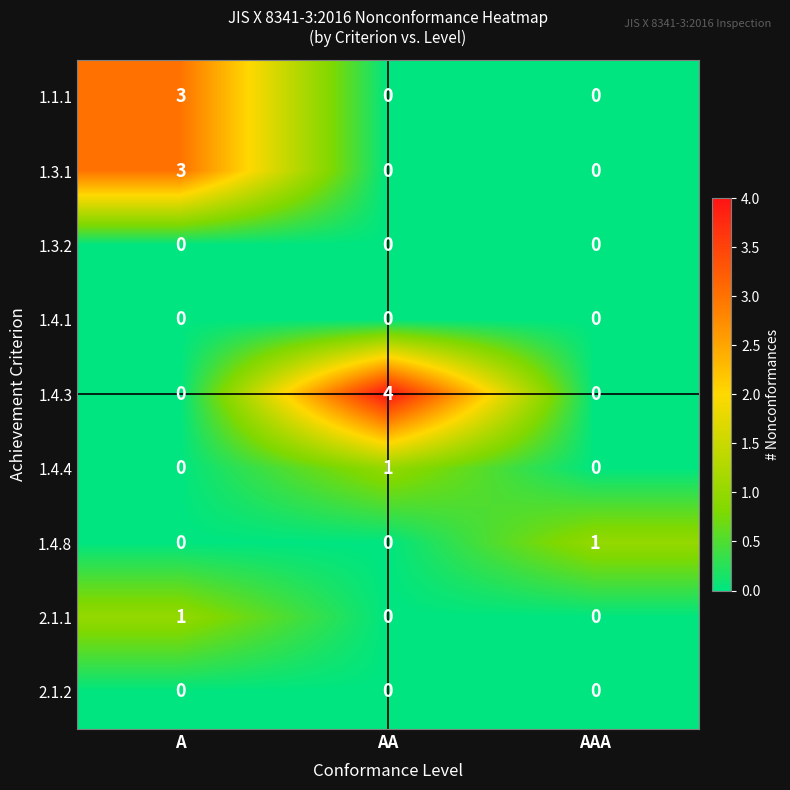

What is the spread (max minus min) of values at A?

3